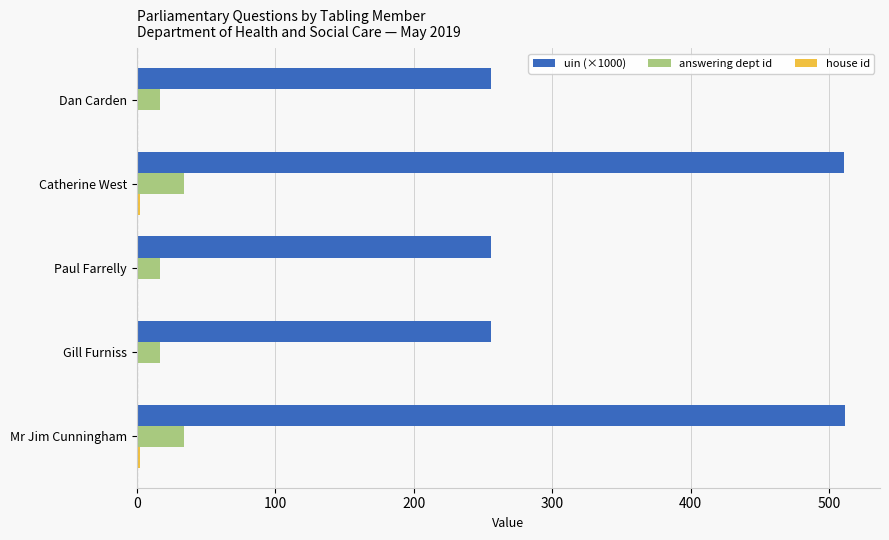

The uin (×1000) series shows 255.7 at Paul Farrelly. True or false?

True